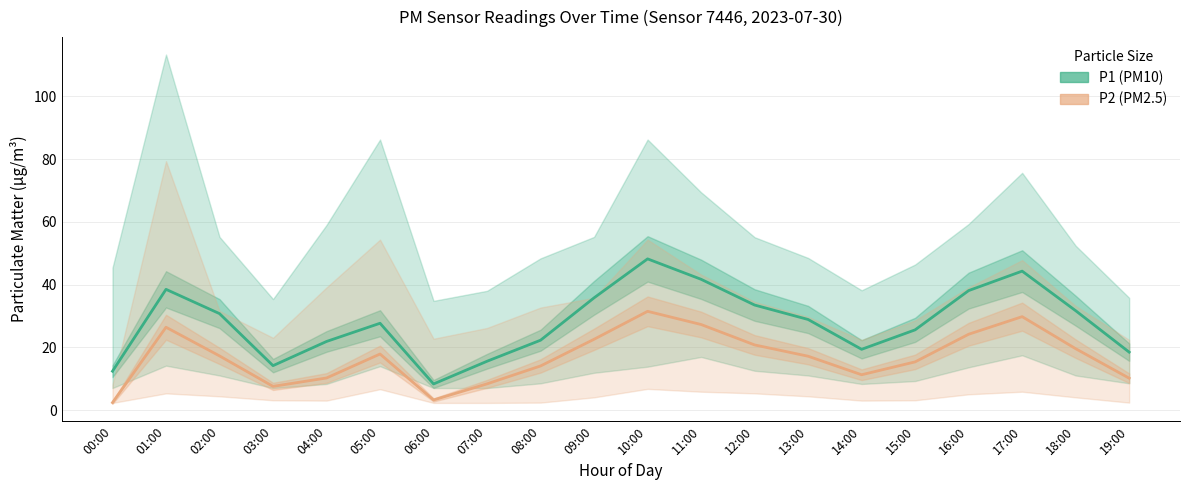

Reading right to left, what are all the values shown in this chart?

P1 (PM10): 19:00=18.5	18:00=31.7	17:00=44.3	16:00=38.1	15:00=25.6	14:00=19.4	13:00=28.9	12:00=33.5	11:00=41.7	10:00=48.2	09:00=35.8	08:00=22.3	07:00=15.6	06:00=8.4	05:00=27.7	04:00=21.9	03:00=14.2	02:00=30.8	01:00=38.5	00:00=12.4
P2 (PM2.5): 19:00=10.2	18:00=19.6	17:00=29.8	16:00=24.2	15:00=15.4	14:00=11.3	13:00=17.2	12:00=20.8	11:00=27.3	10:00=31.5	09:00=22.6	08:00=14.1	07:00=8.4	06:00=3.3	05:00=17.9	04:00=10.3	03:00=7.6	02:00=17.3	01:00=26.4	00:00=2.4